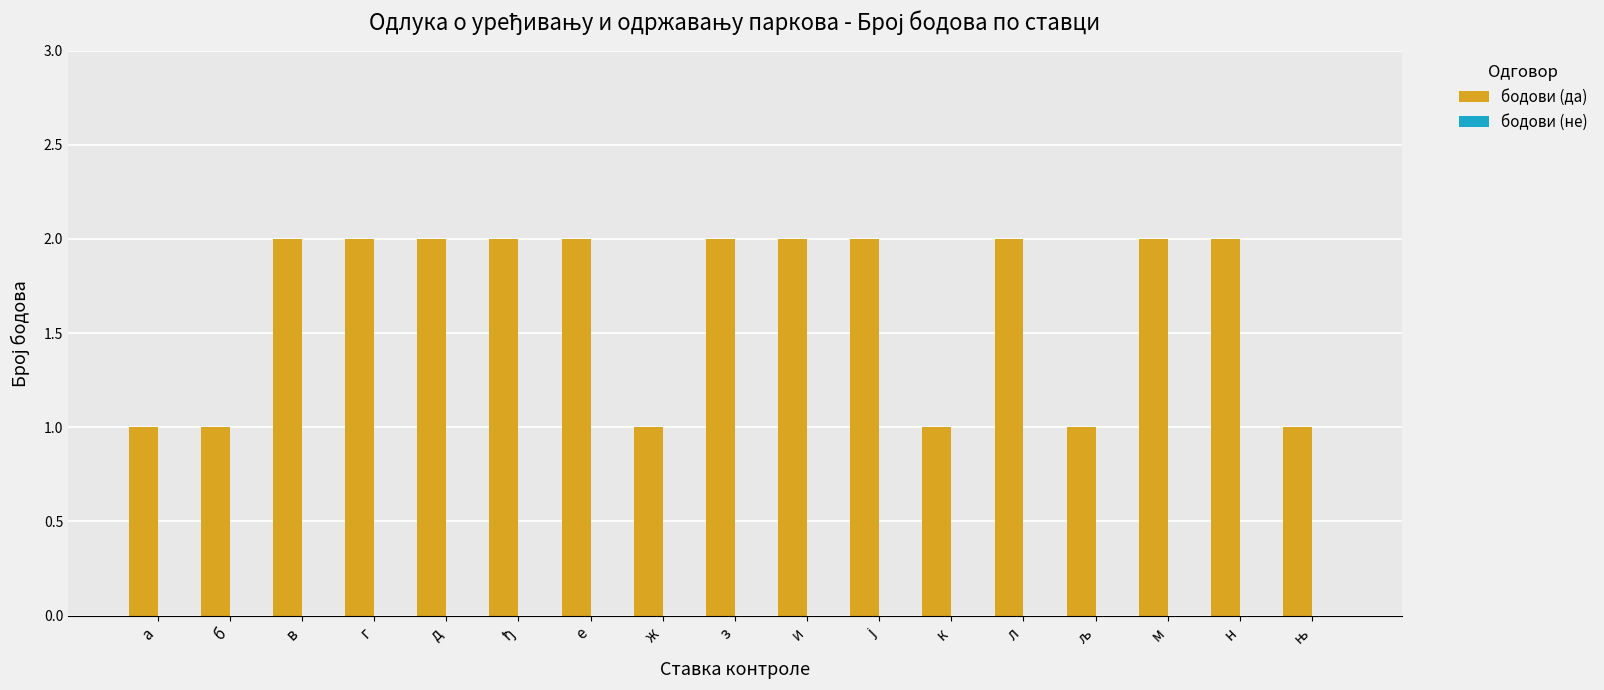

What is the sum of the values at и and д?

4